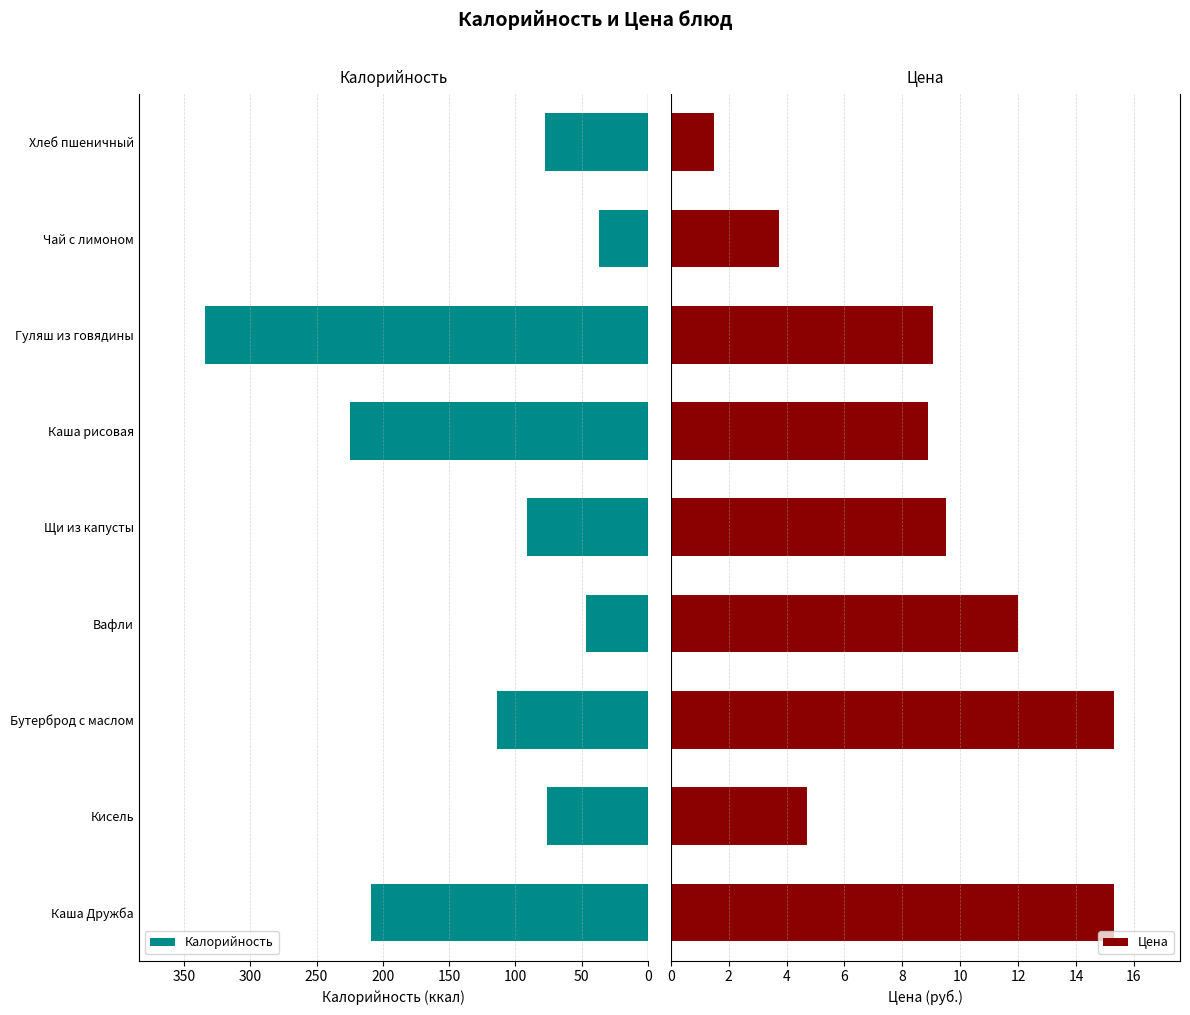

What is the value of the Цена bar at the 6th from the left?

8.9